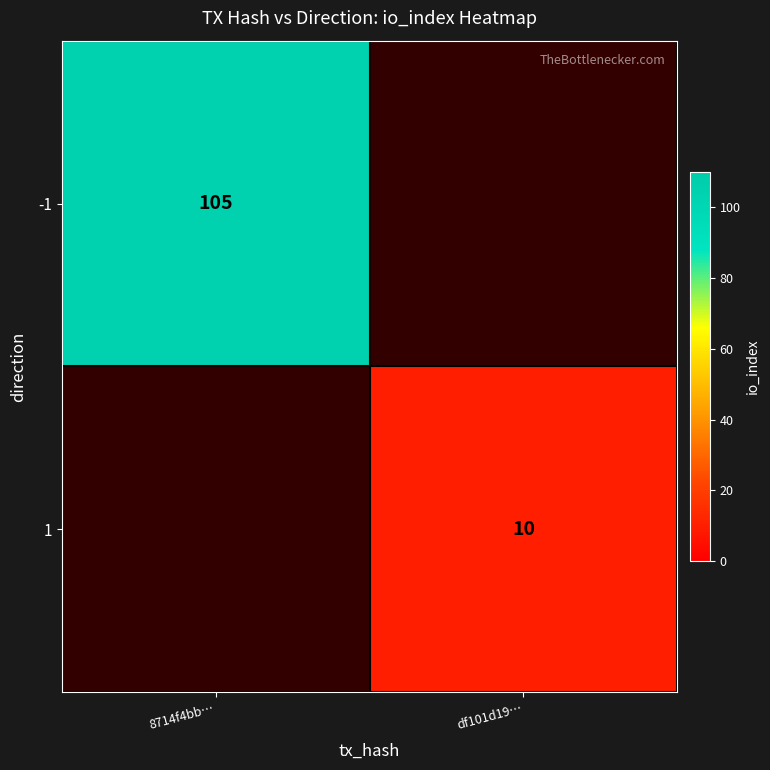

True or false: -1 has a value of 105 at 8714f4bb….

True